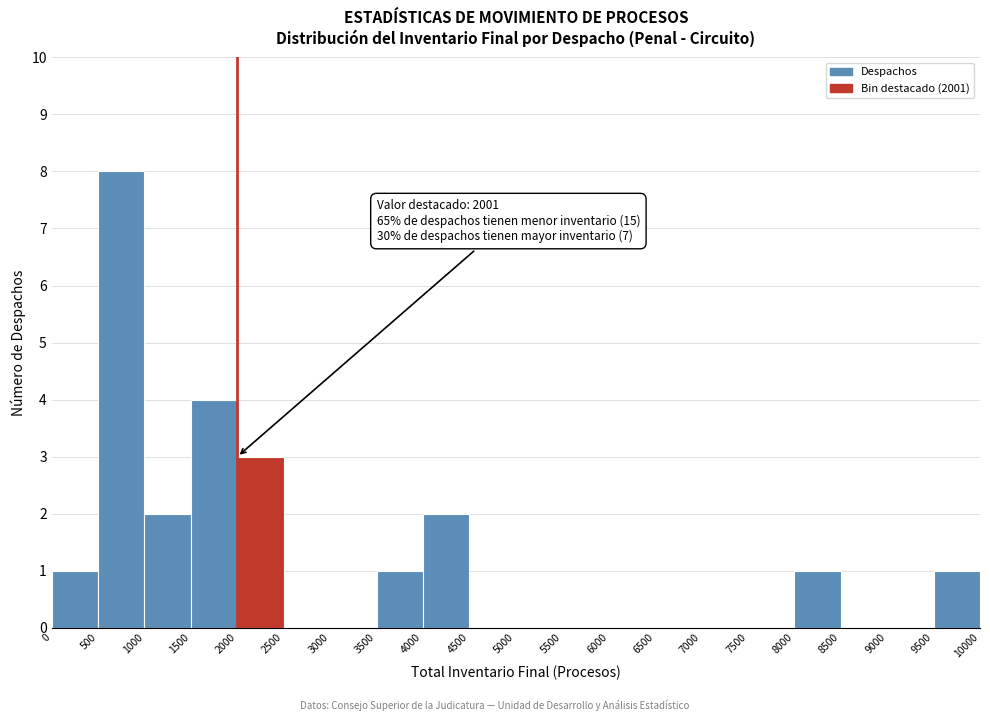

Over which range of the x-axis is the bar tallest?

500 to 1000